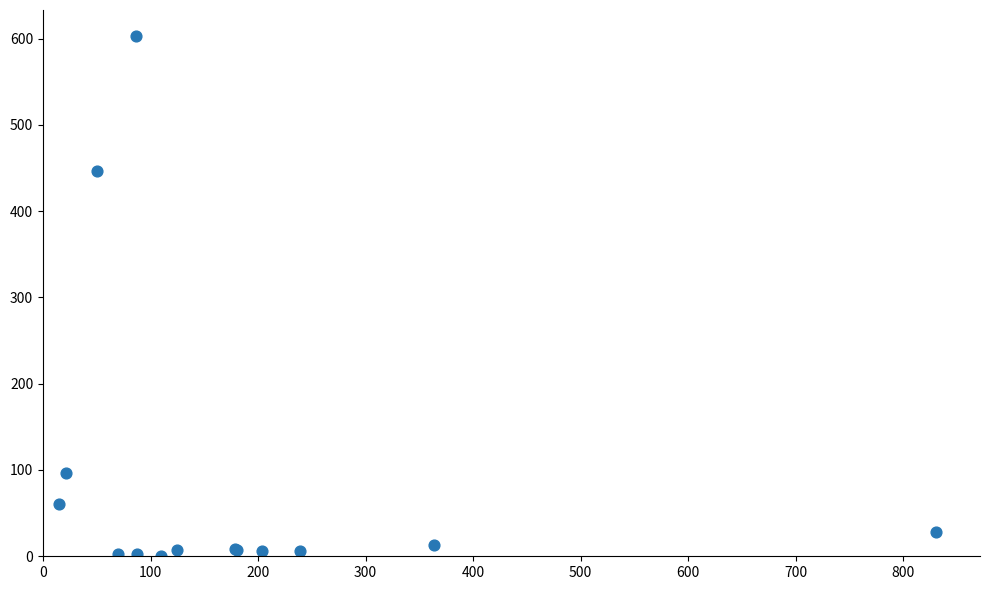

What Y value in the scatter plot is closest to 301?

446.0